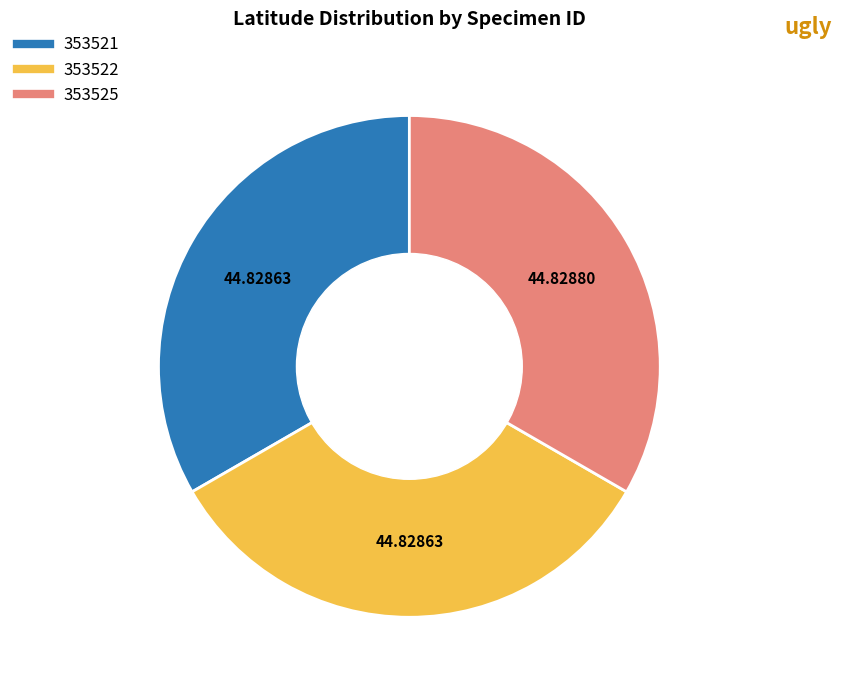

Do 353521 and 353522 together represent more than half of the pie?

Yes